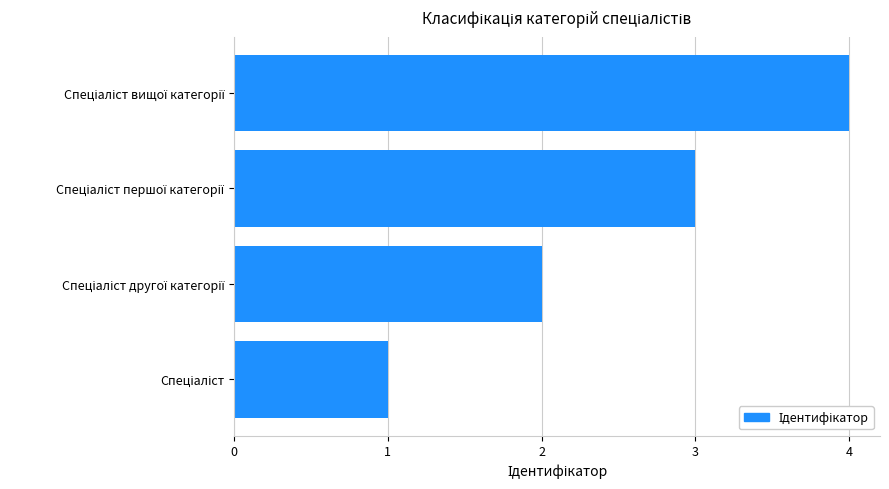

Count the number of categories in the chart.

4